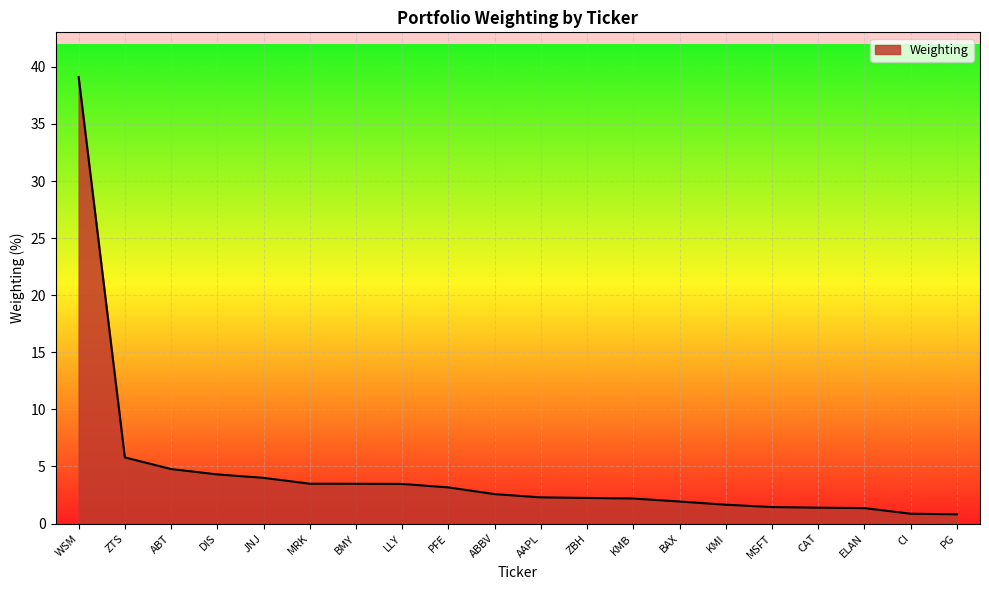

True or false: the data shows 4.0 at JNJ.

True